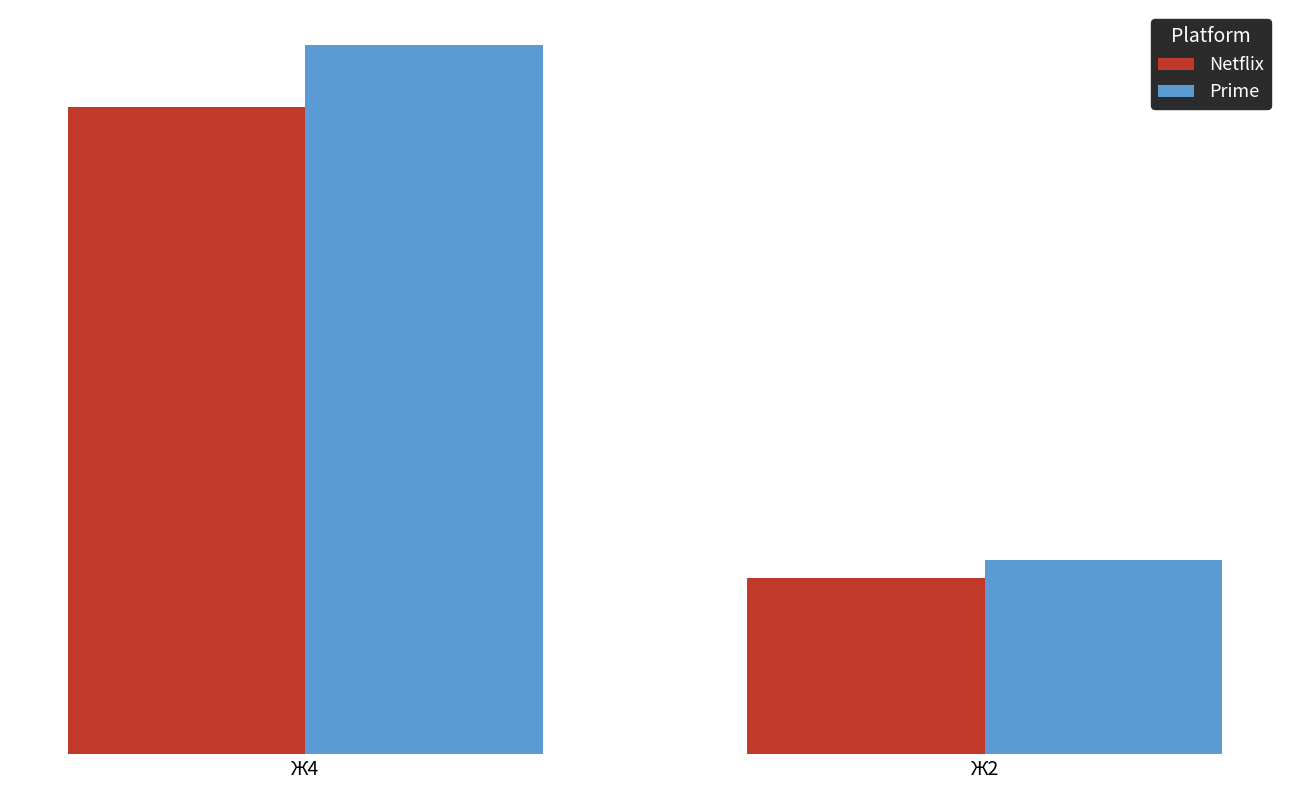

Does the chart contain any negative values?

No